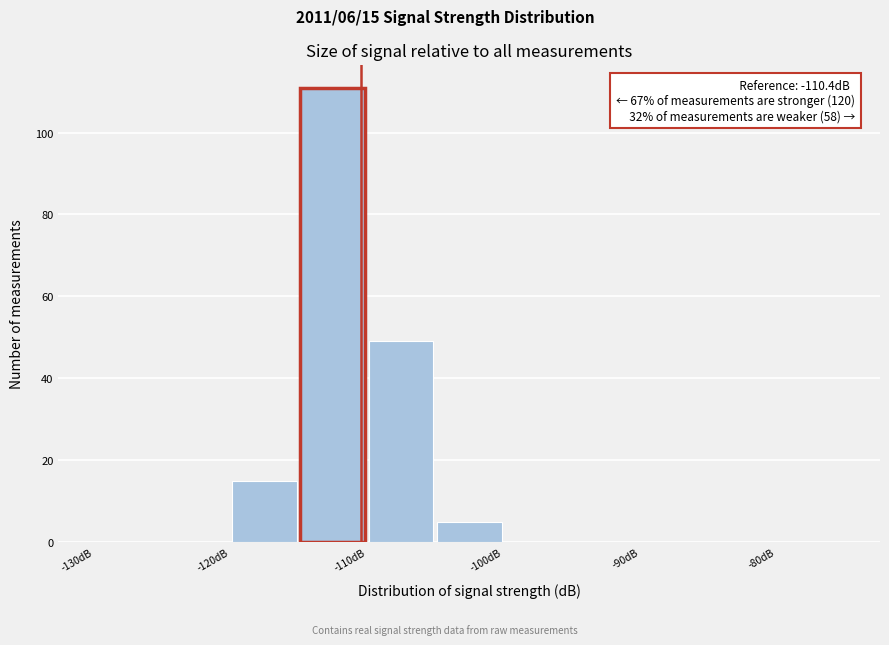

Over which range of the x-axis is the bar tallest?

-115 to -110